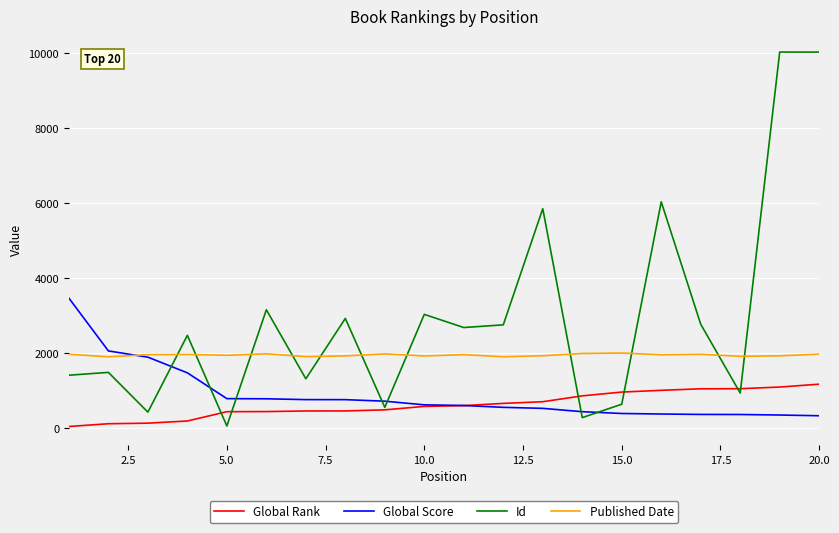

True or false: Global Score and Global Rank intersect in this chart.

True